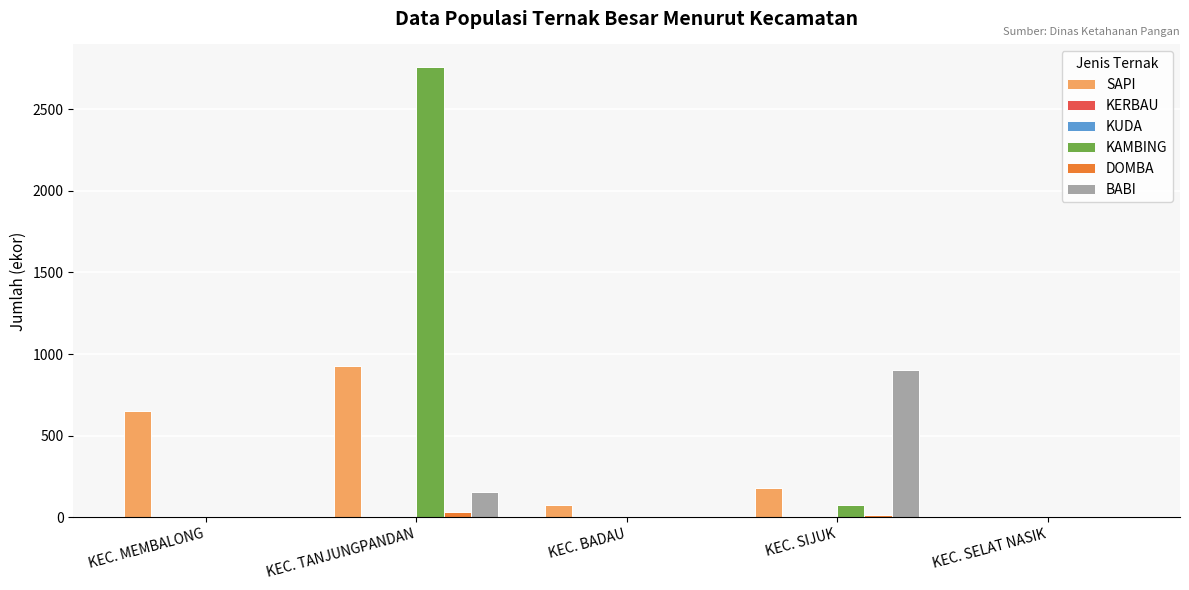

What is the greatest value displayed?

2759